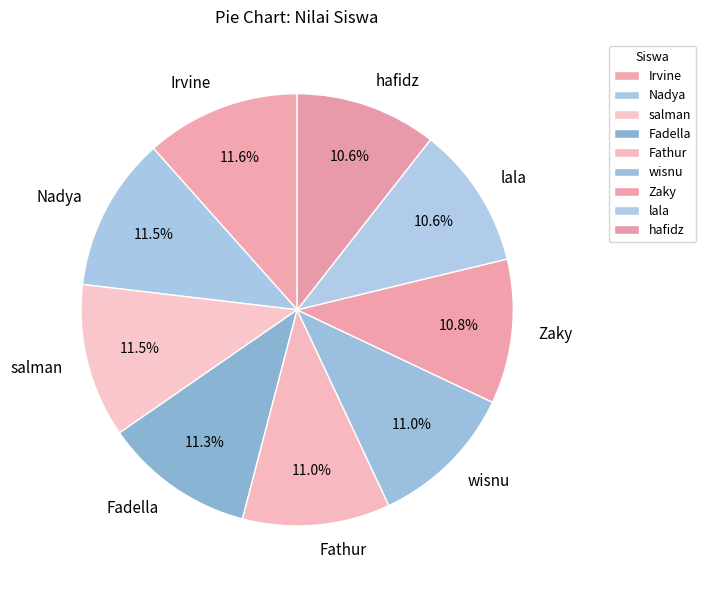

Does any single category account for the majority?

No